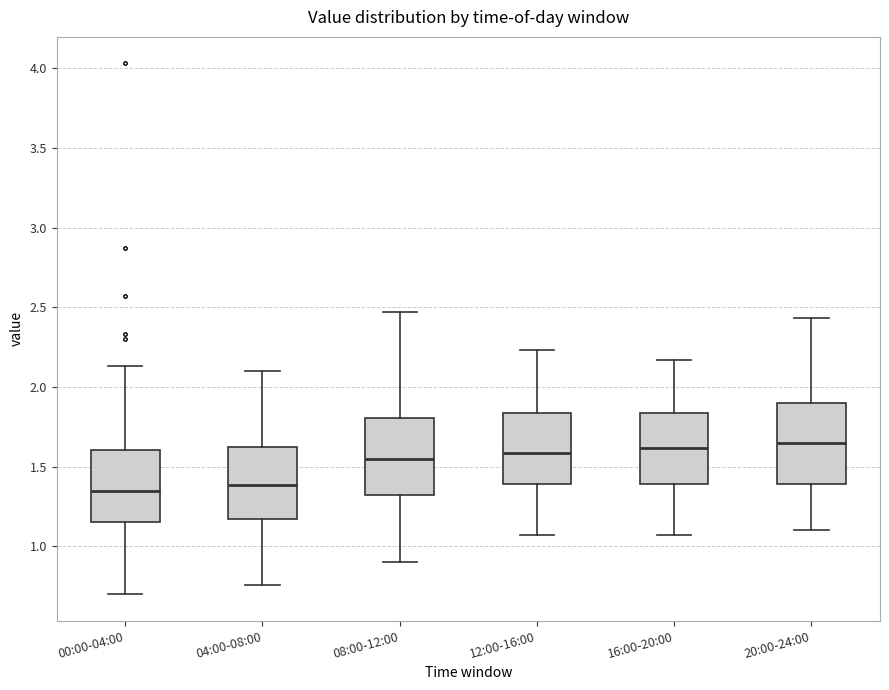

Reading left to right, transcribe this box plot: for each box, give where its median line is, the range the box spans, and where its two whiskers end, as read against the y-axis. The values are not printed on the chart, so give them approximately, as read against the axis.

00:00-04:00: median 1.35, box 1.15 to 1.60, whiskers 0.70 to 2.15
04:00-08:00: median 1.40, box 1.15 to 1.60, whiskers 0.75 to 2.10
08:00-12:00: median 1.55, box 1.30 to 1.80, whiskers 0.90 to 2.45
12:00-16:00: median 1.60, box 1.40 to 1.85, whiskers 1.05 to 2.25
16:00-20:00: median 1.60, box 1.40 to 1.85, whiskers 1.05 to 2.15
20:00-24:00: median 1.65, box 1.40 to 1.90, whiskers 1.10 to 2.45